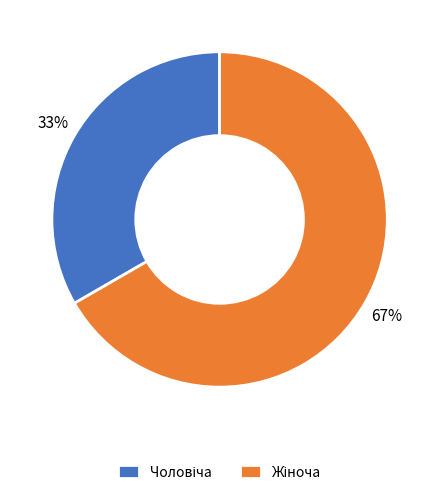

To the nearest percent, what is the average slice percentage?

50%